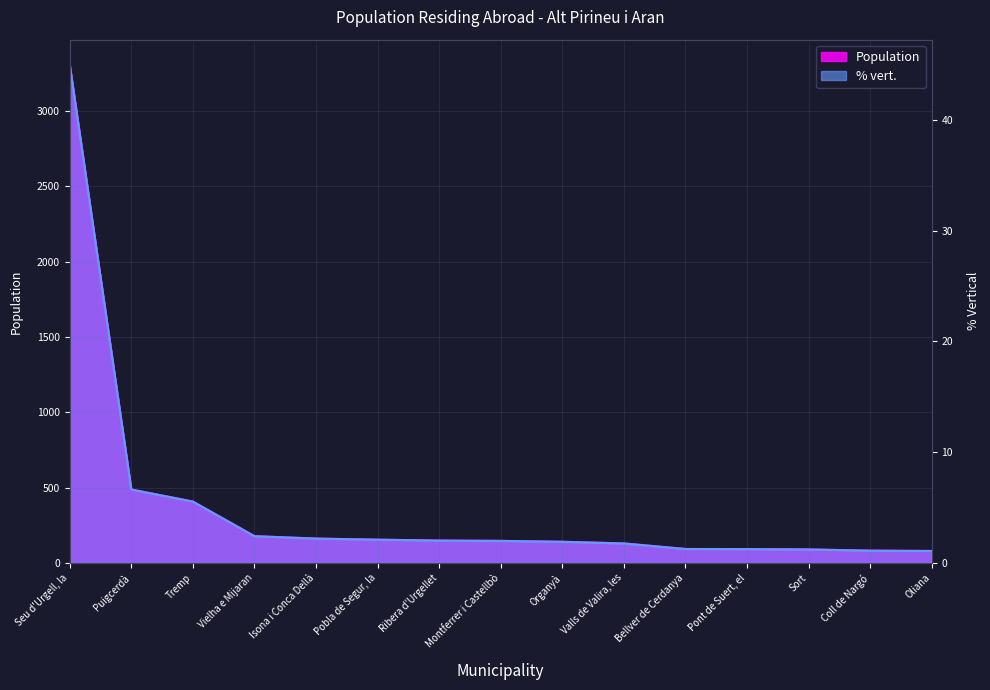

At Organyà, list the series in order from smallest to largest.

% vert., Population